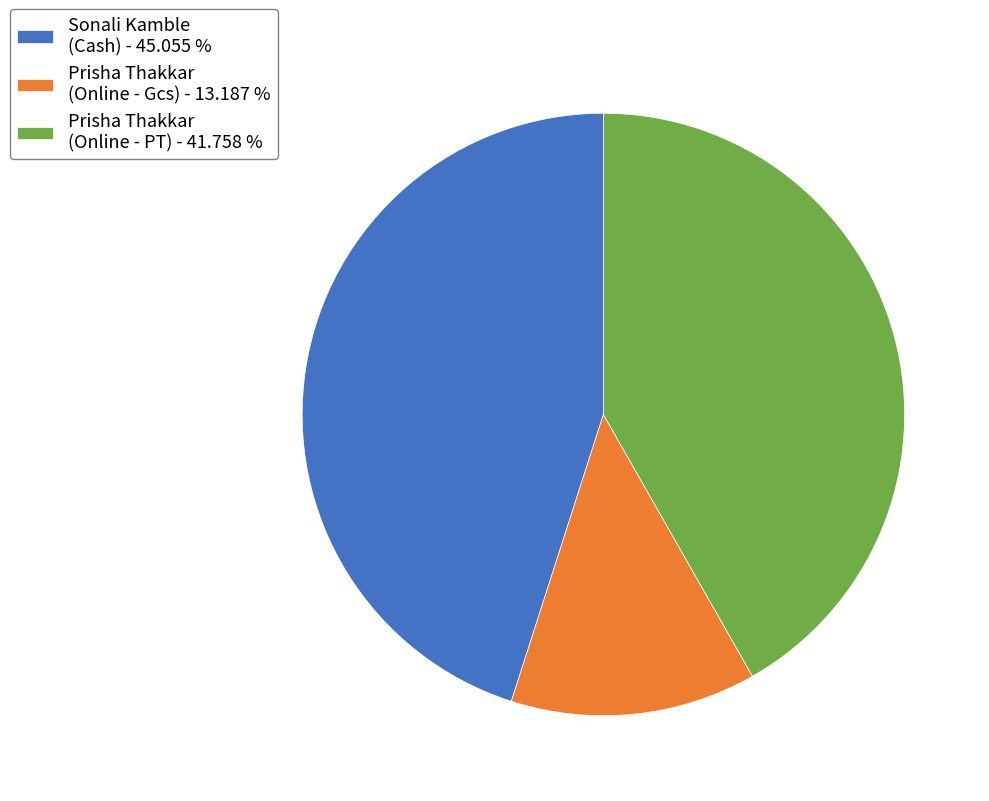

How many slices are in this pie chart?

3